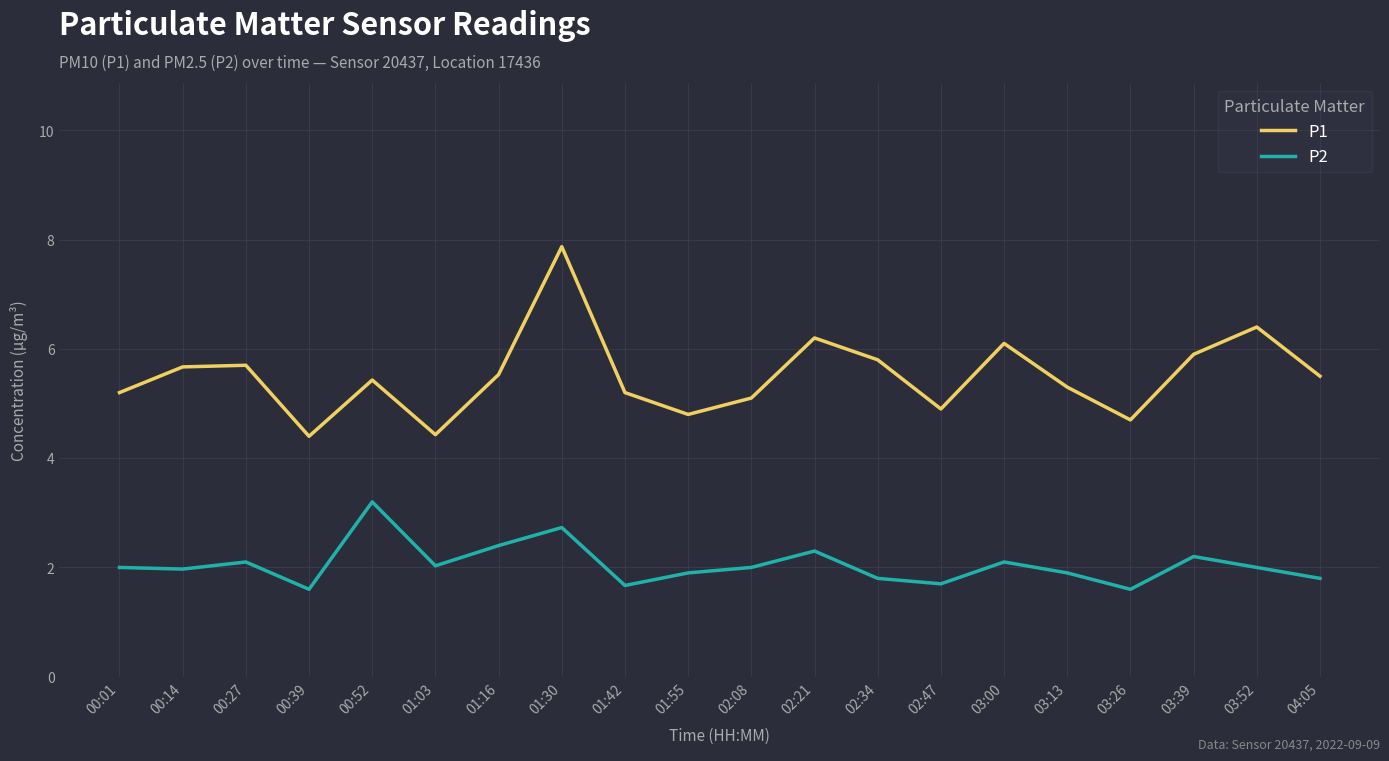

What is the lowest value of the P1 series?

4.4